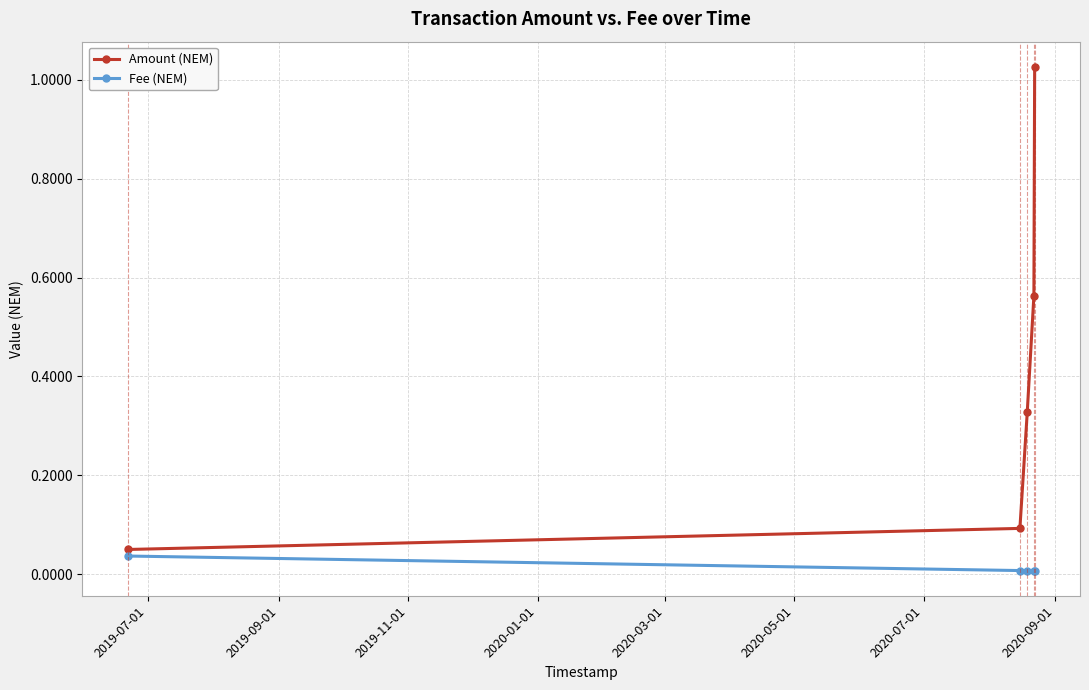

Which series has the widest spread of values?

Amount (NEM)